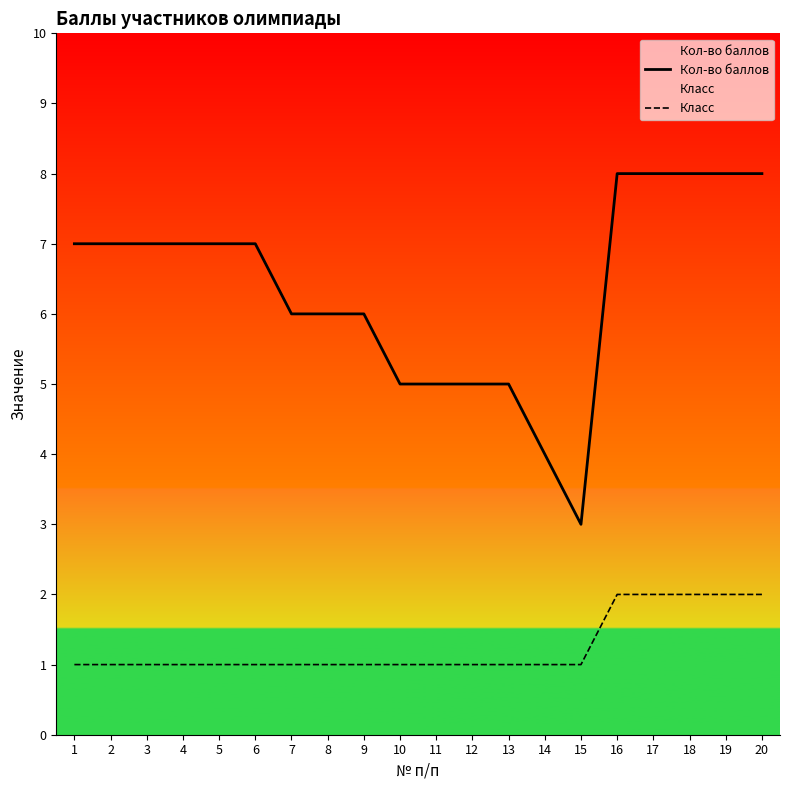

How many values in the Класс series exceed 1?

5